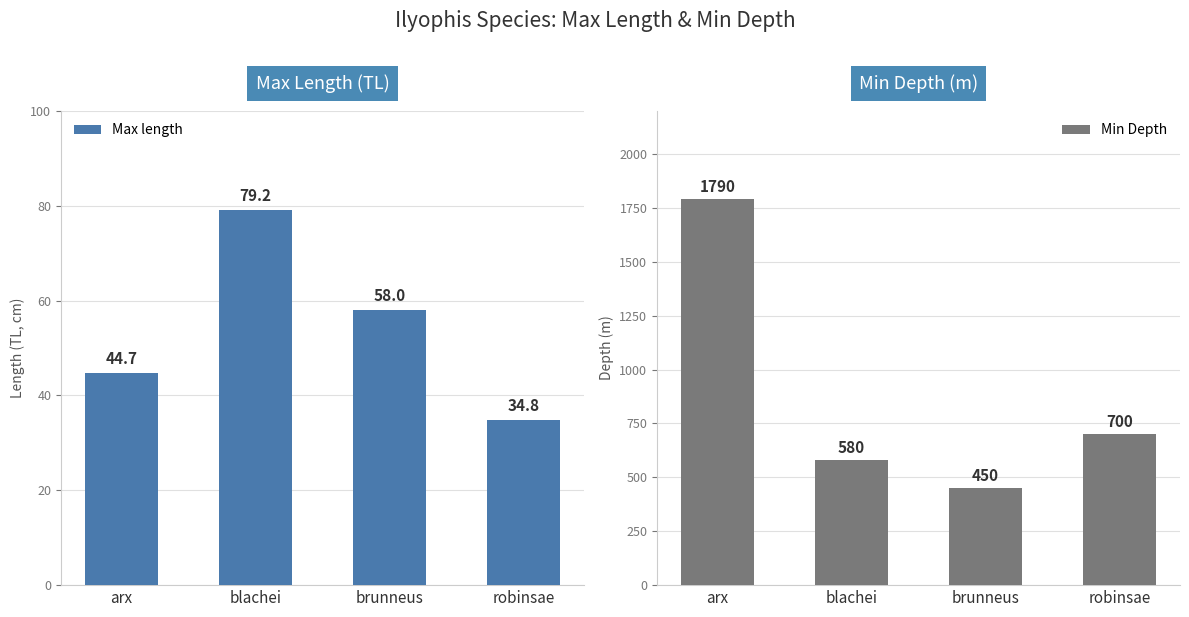

Rank the series by their average value, from highest to lowest.

Min Depth, Max length